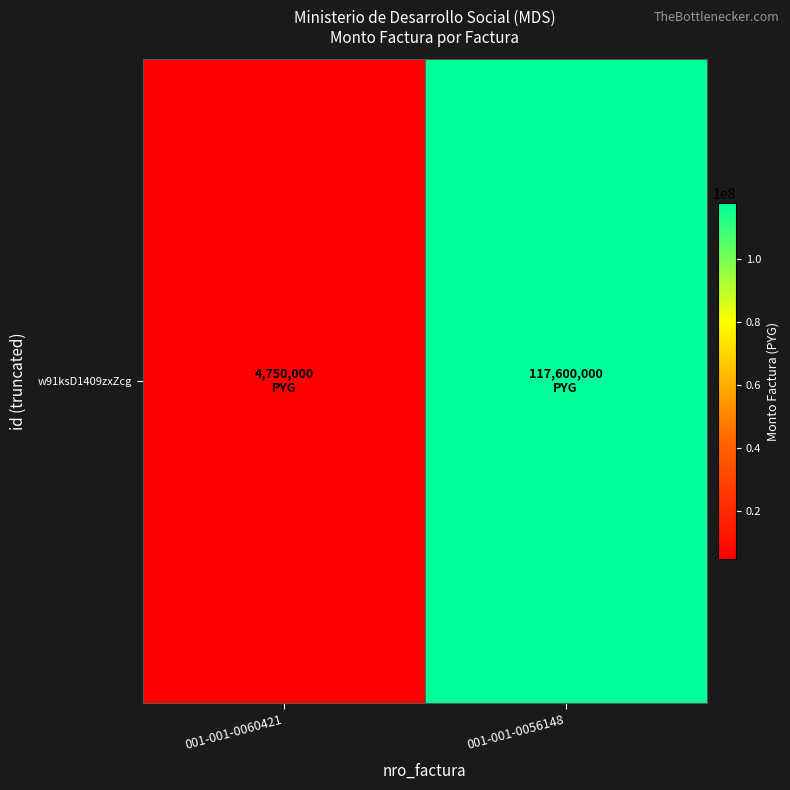

How many data points does each series have?

2